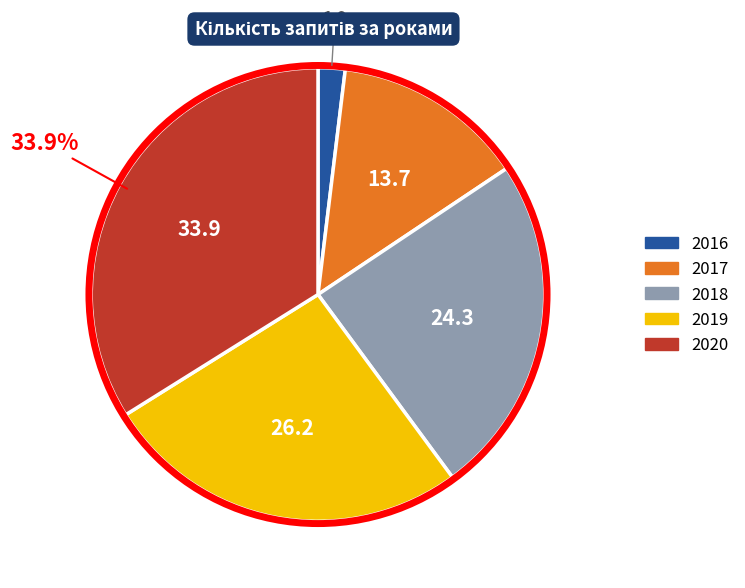

Combined, do 2016 and 2019 account for over 50%?

No